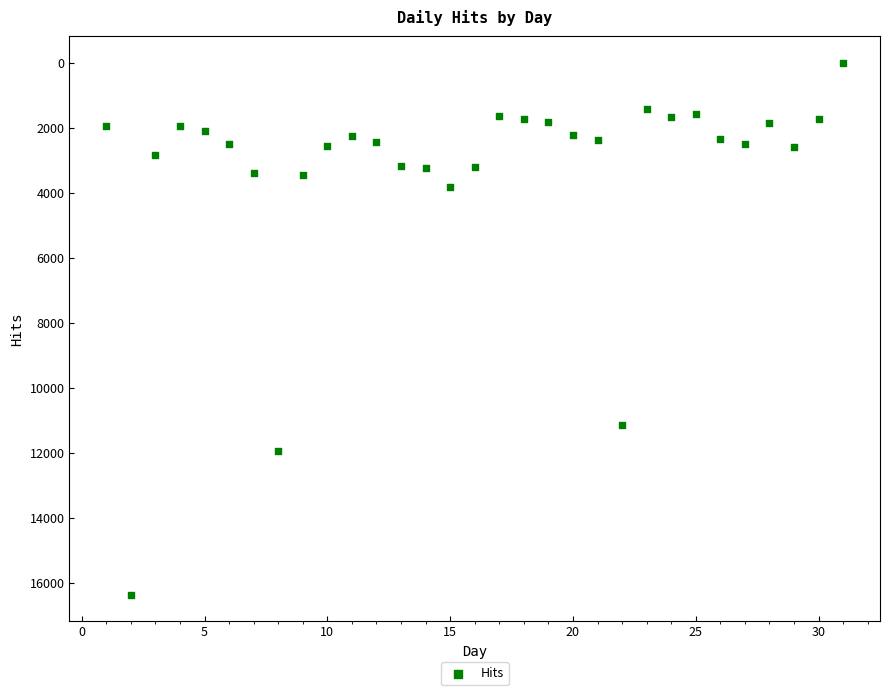

What Y value in the scatter plot is closest to 8180?

11130